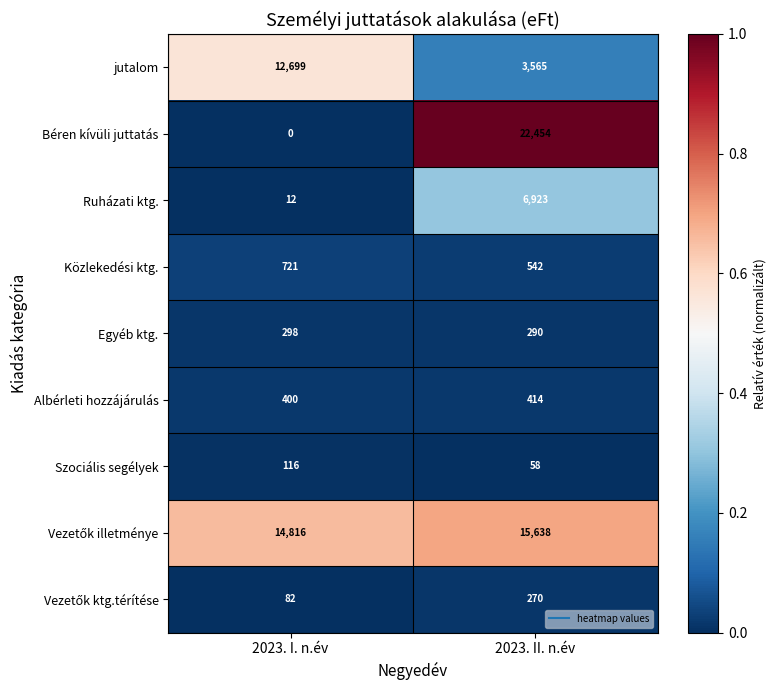

Is the value of Béren kívüli juttatás at 2023. II. n.év greater than the value of Szociális segélyek at 2023. II. n.év?

Yes